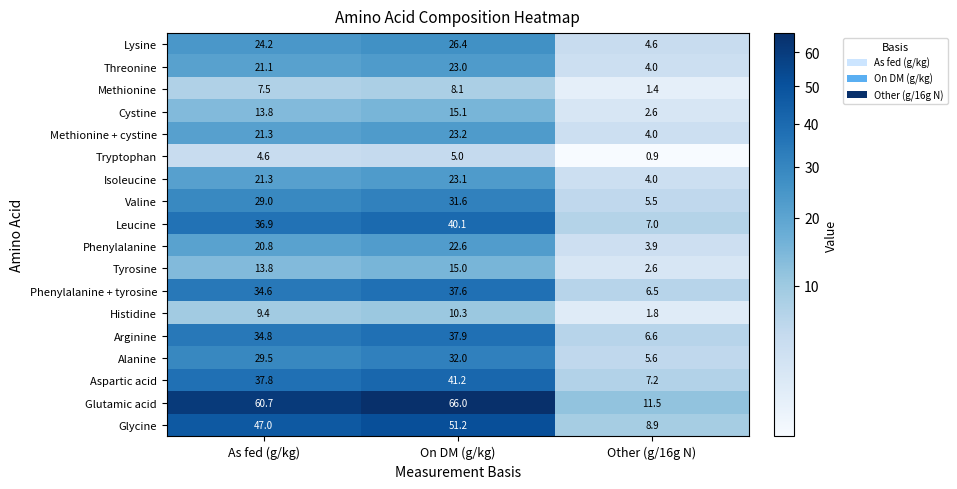

At which category does the chart reach its minimum across all series?

Other (g/16g N)